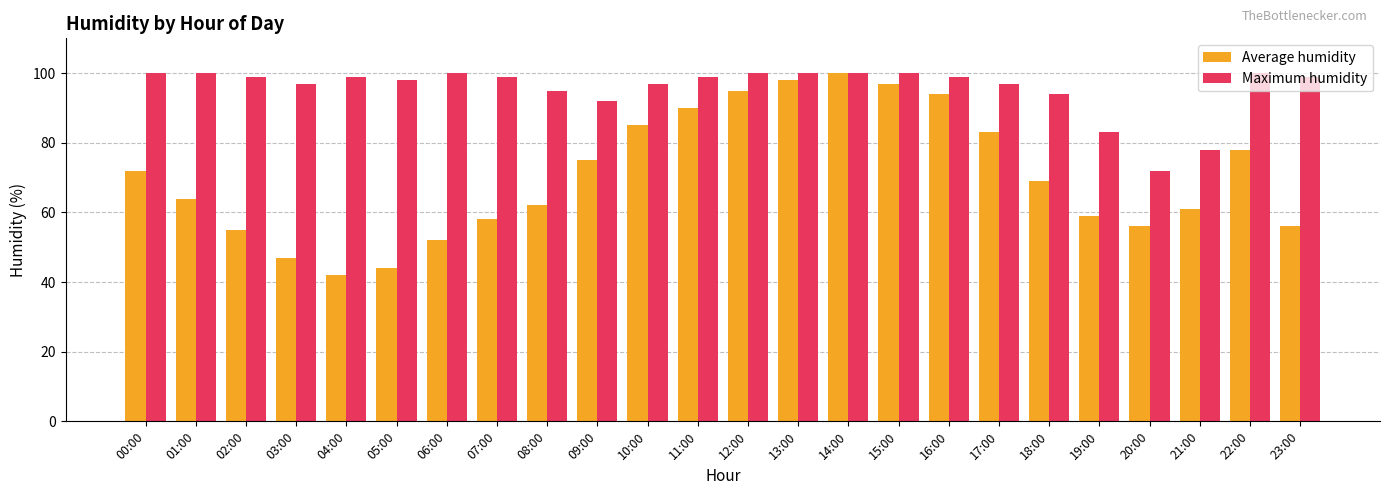

Reading left to right, transcribe all the data shown in this chart.

Average humidity: 00:00=72	01:00=64	02:00=55	03:00=47	04:00=42	05:00=44	06:00=52	07:00=58	08:00=62	09:00=75	10:00=85	11:00=90	12:00=95	13:00=98	14:00=100	15:00=97	16:00=94	17:00=83	18:00=69	19:00=59	20:00=56	21:00=61	22:00=78	23:00=56
Maximum humidity: 00:00=100	01:00=100	02:00=99	03:00=97	04:00=99	05:00=98	06:00=100	07:00=99	08:00=95	09:00=92	10:00=97	11:00=99	12:00=100	13:00=100	14:00=100	15:00=100	16:00=99	17:00=97	18:00=94	19:00=83	20:00=72	21:00=78	22:00=100	23:00=99